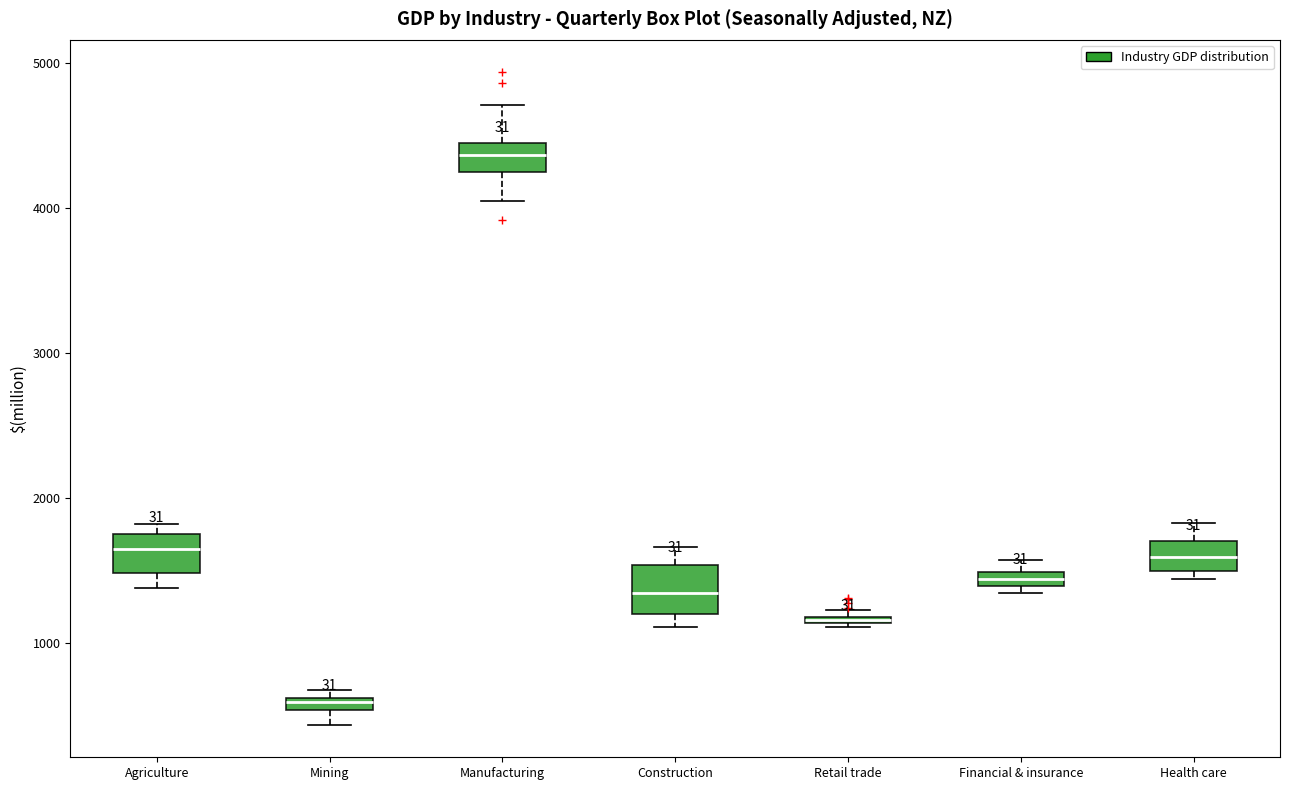

Where does the upper whisker of the box for Manufacturing end on the y-axis? The values are not printed on the chart, so give them approximately, as read against the axis.

4700